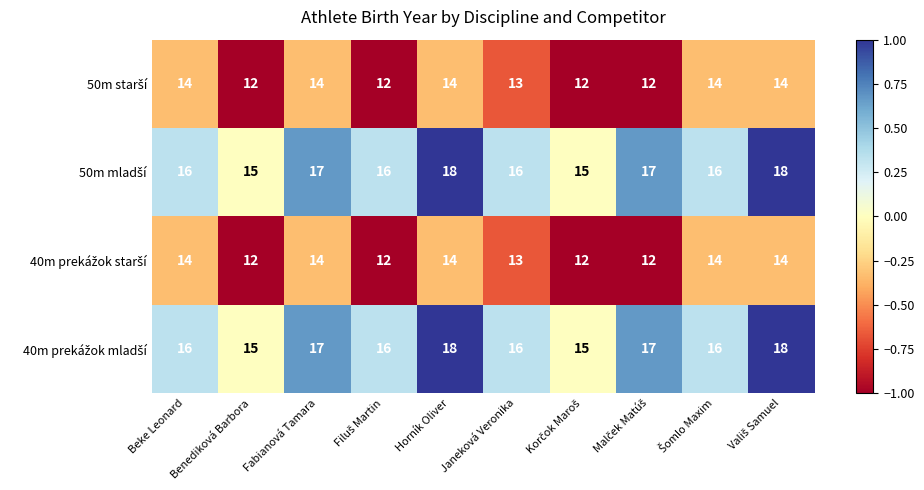

What is the minimum value shown in the chart?

12